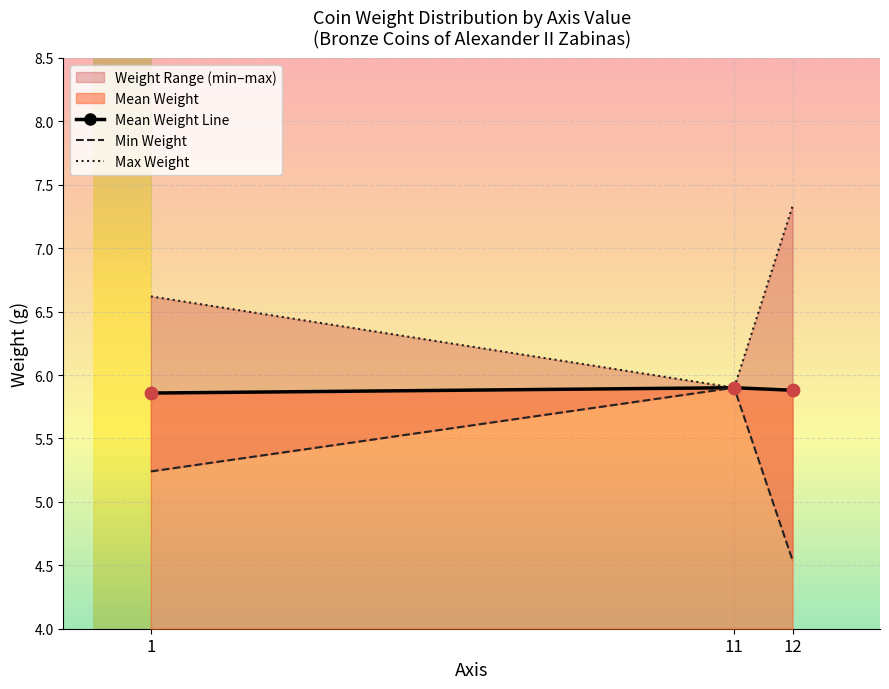

Which series has the widest spread of Y values?

Max Weight